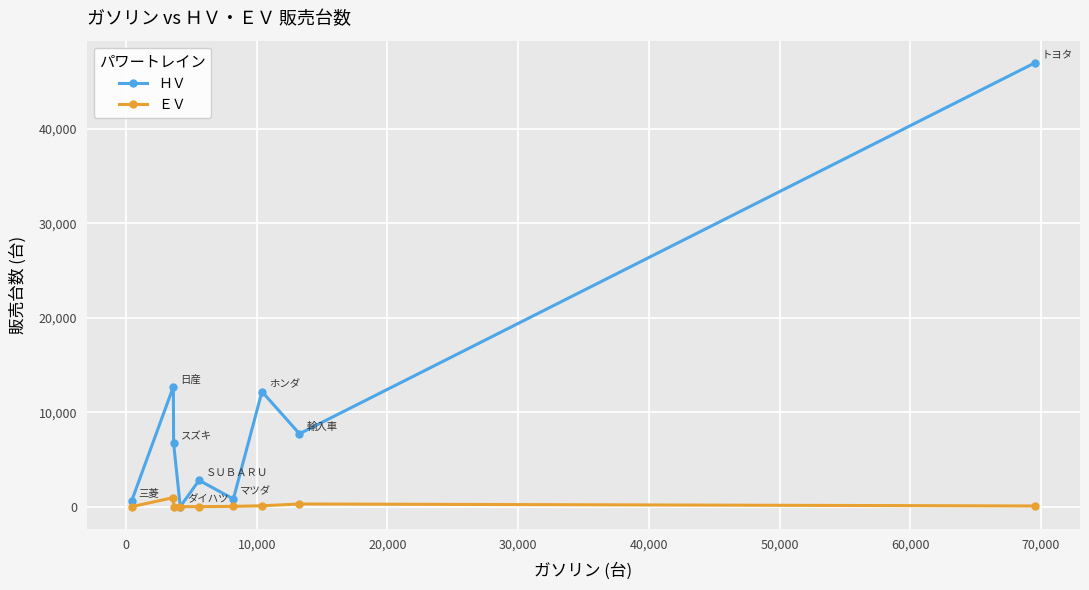

Which series has the largest range (max minus min)?

ＨＶ